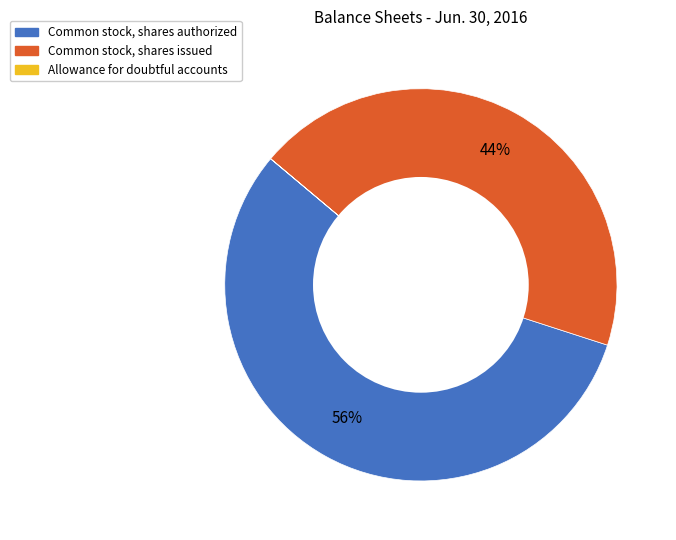

True or false: Common stock, shares issued accounts for 44% of the total.

True